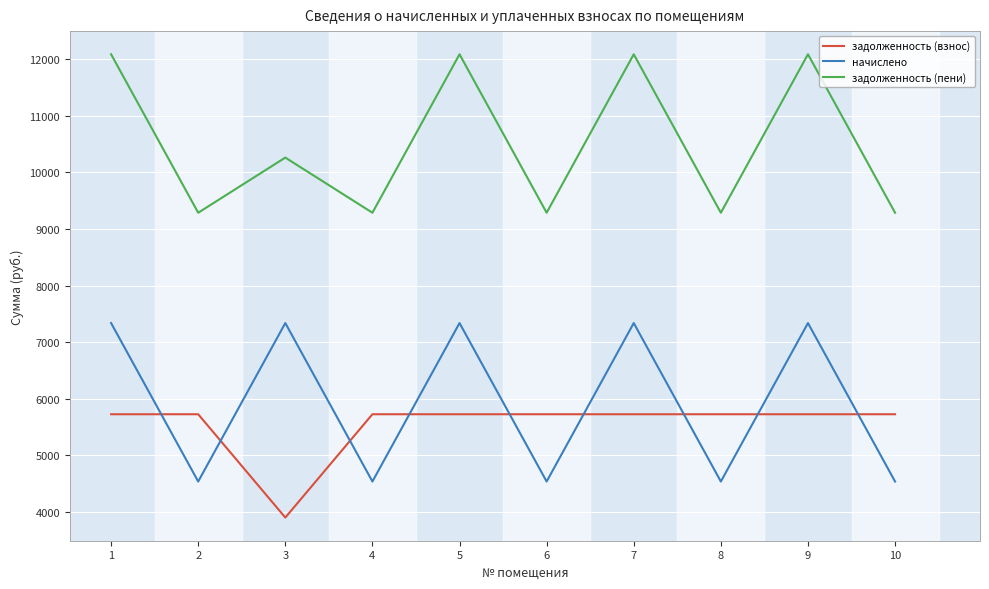

What is the approximate value of задолженность (взнос) at 5?

5725.5